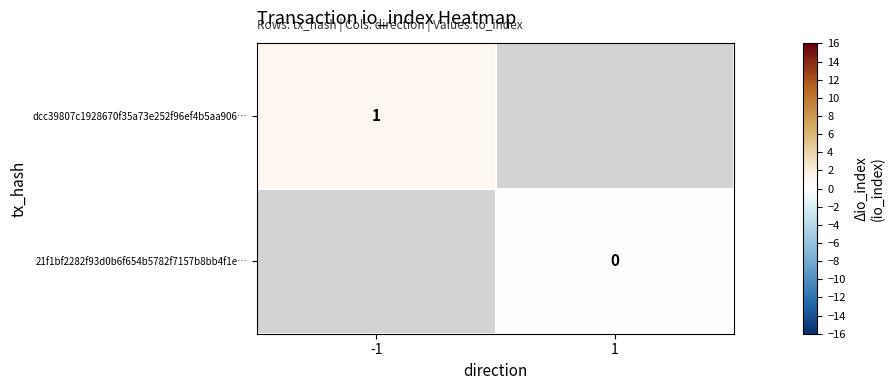

True or false: dcc39807c1928670f35a73e252f96ef4b5aa906… has a value of 1 at -1.

True